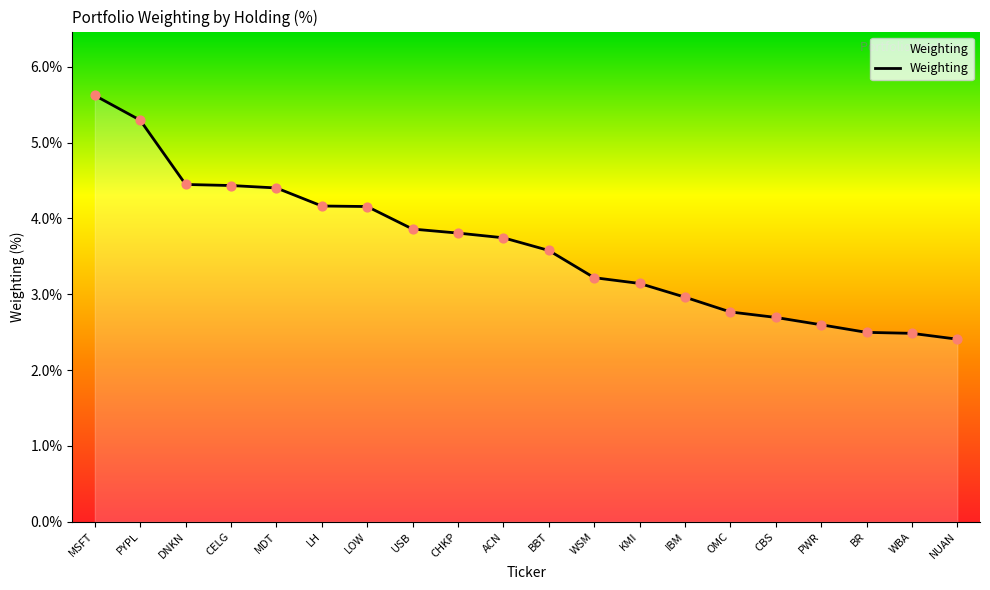

Approximately how many times larger is the value at IBM compared to BBT?

0.8